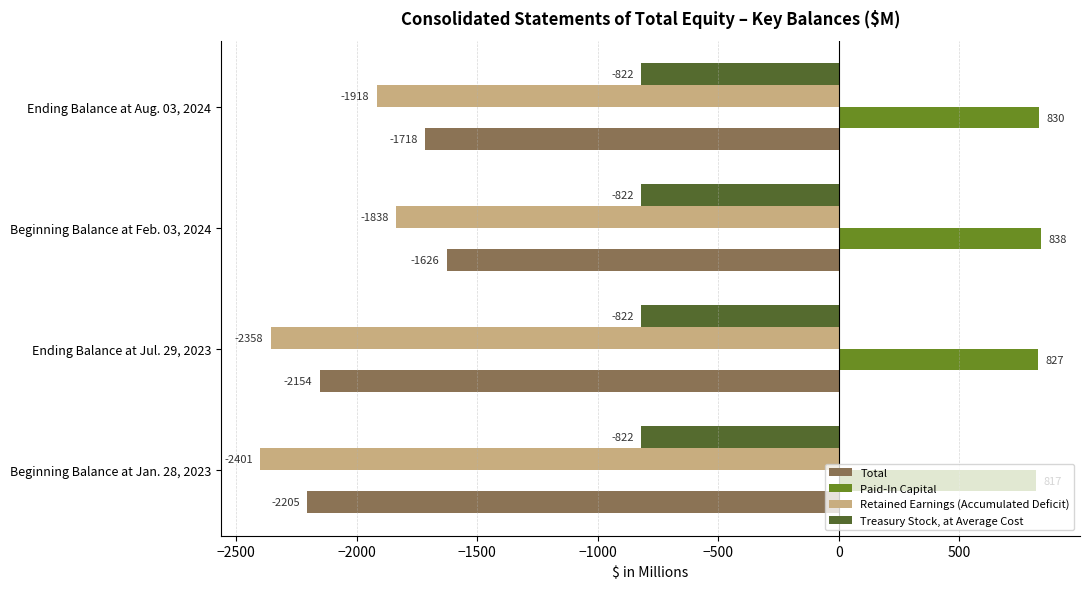

Which series has the largest range (max minus min)?

Total